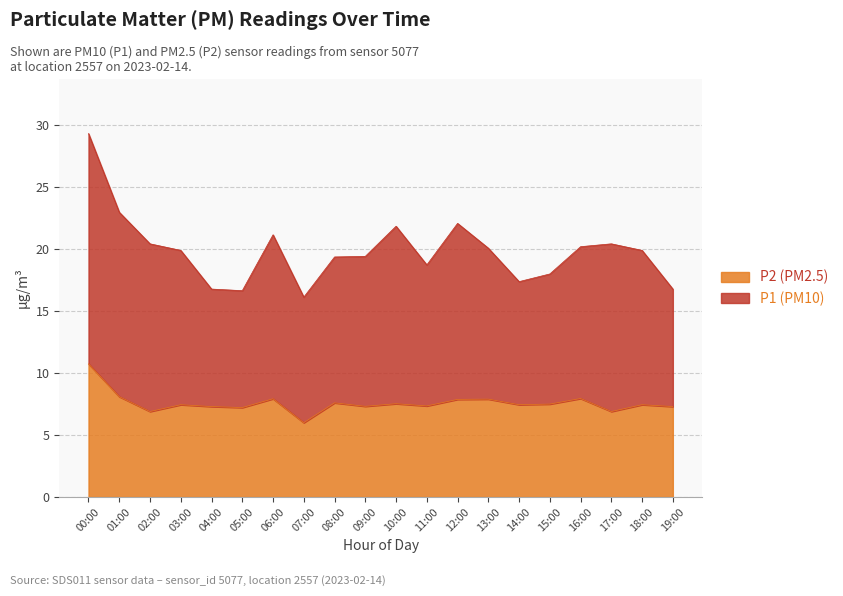

The chart shows a value of 3.1 at 02:00. True or false?

False